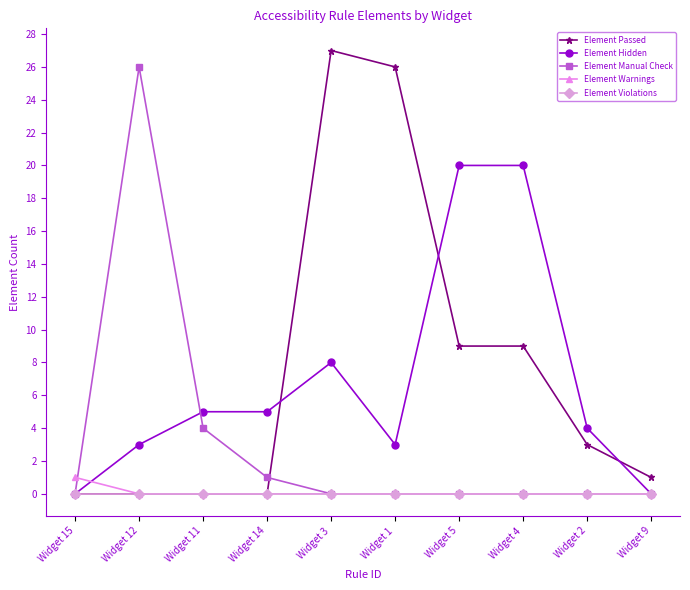

What is the label of the 3rd point from the right?

Widget 4